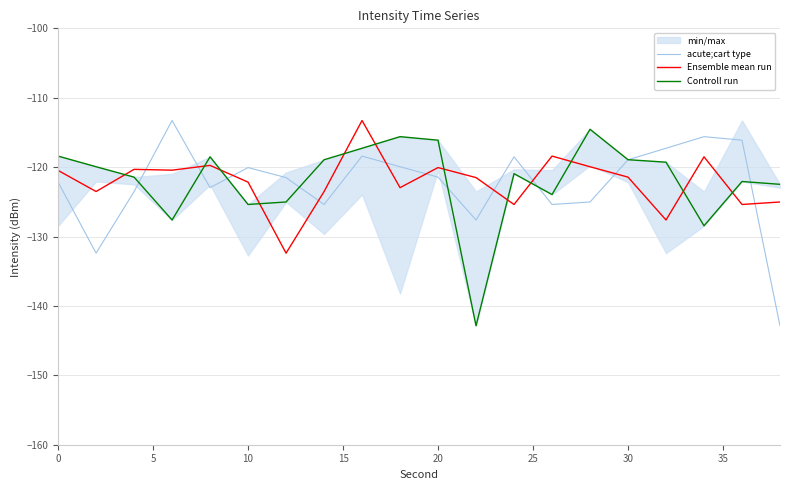

How many times do acute;cart type and Ensemble mean run cross each other?

10